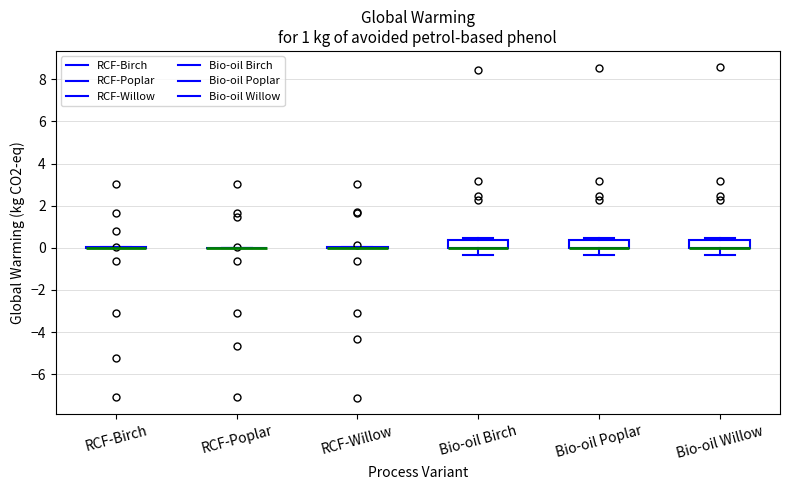

Reading left to right, read every box against the y-axis: the position of its median line, the range the box covers, and the ends of its whiskers. The values are not printed on the chart, so give them approximately, as read against the axis.

RCF-Birch: box collapsed to a line at 0.0, whiskers 0.0 to 0.0
RCF-Poplar: box collapsed to a line at 0.0, whiskers 0.0 to 0.0
RCF-Willow: box collapsed to a line at 0.0, whiskers 0.0 to 0.0
Bio-oil Birch: median 0.0 (drawn on the box's lower edge), box 0.0 to 0.4, whiskers -0.4 to 0.4 (just above the box's upper edge)
Bio-oil Poplar: median 0.0 (drawn on the box's lower edge), box 0.0 to 0.4, whiskers -0.4 to 0.4 (just above the box's upper edge)
Bio-oil Willow: median 0.0 (drawn on the box's lower edge), box 0.0 to 0.4, whiskers -0.4 to 0.4 (just above the box's upper edge)